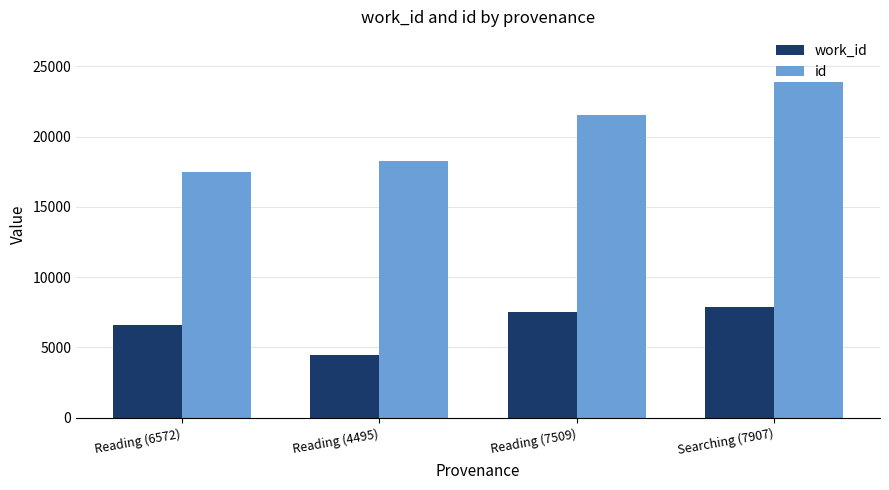

The value of id at Reading (7509) is 21523. True or false?

True